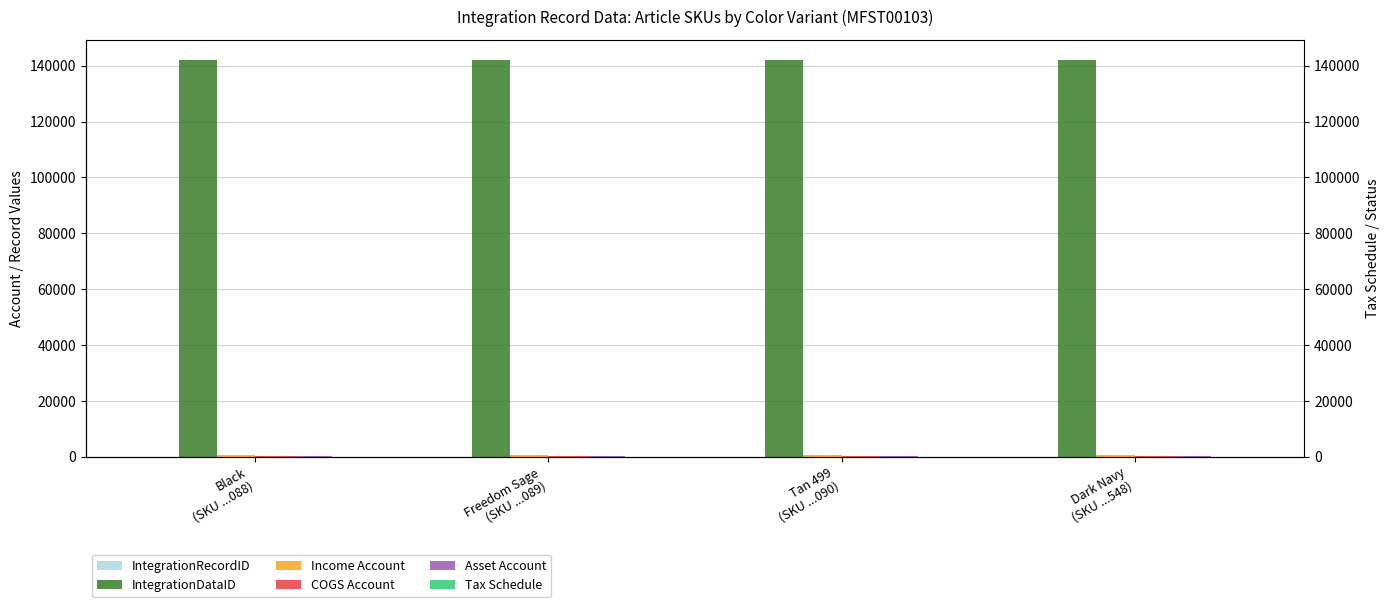

How many data points does each series have?

4